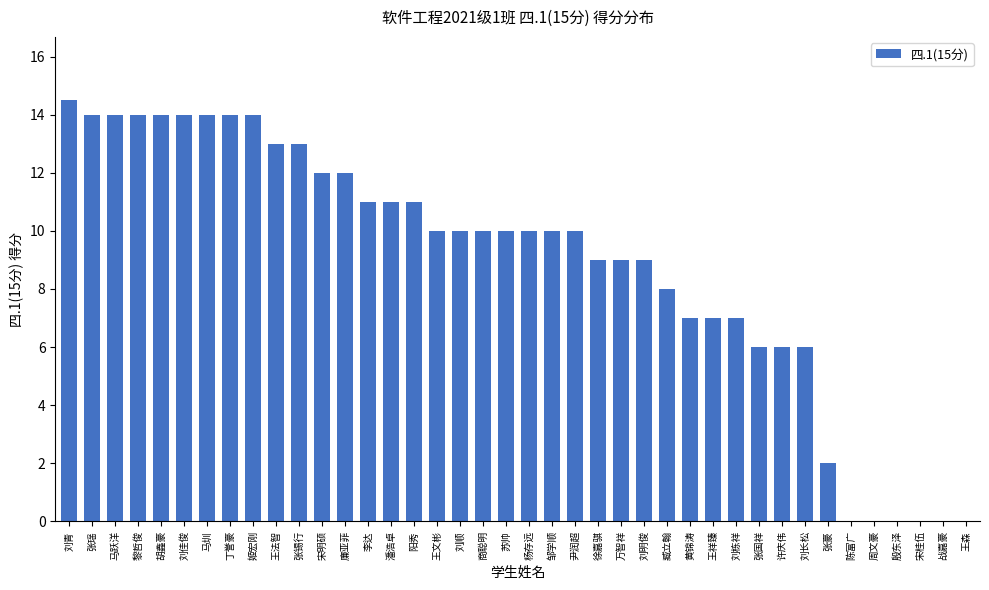

Does the chart contain stacked bars?

No